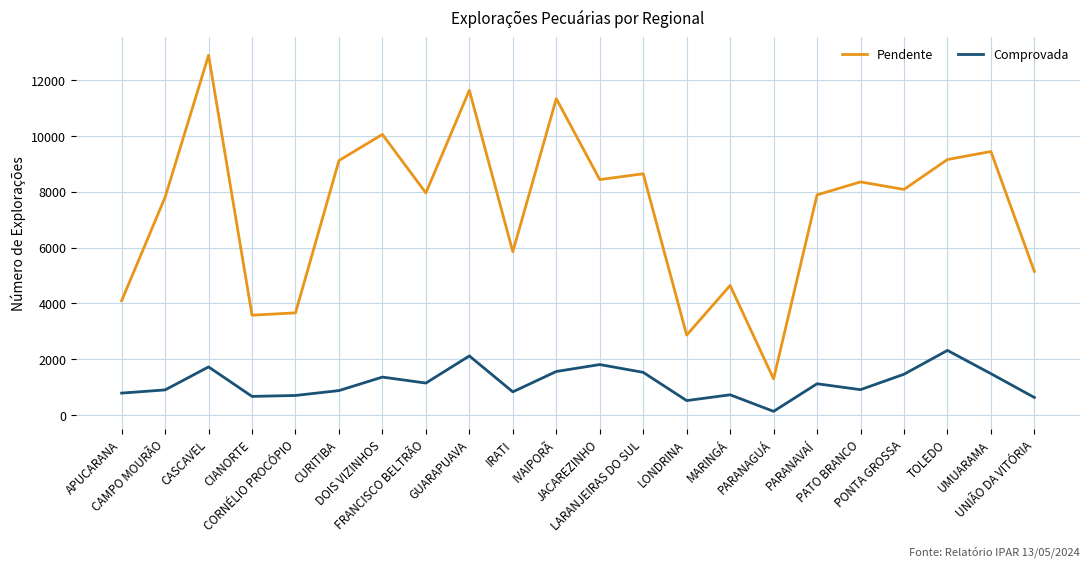

What position from the left is PONTA GROSSA?

19